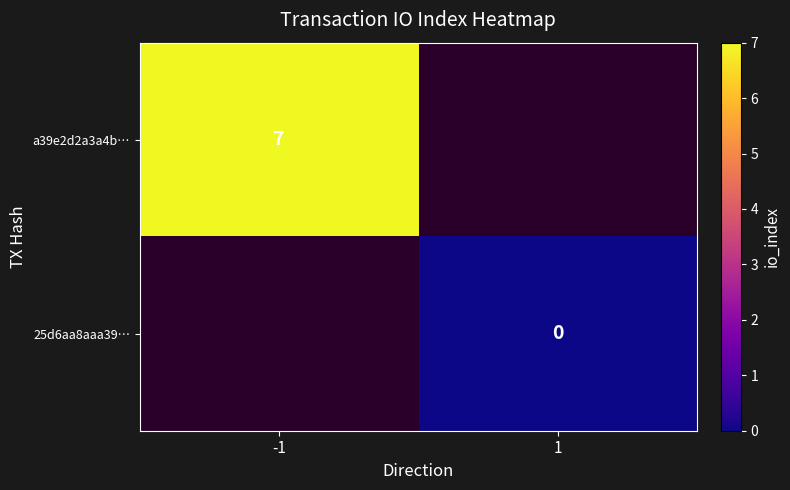

At how many categories does at least one series exceed 1?

1